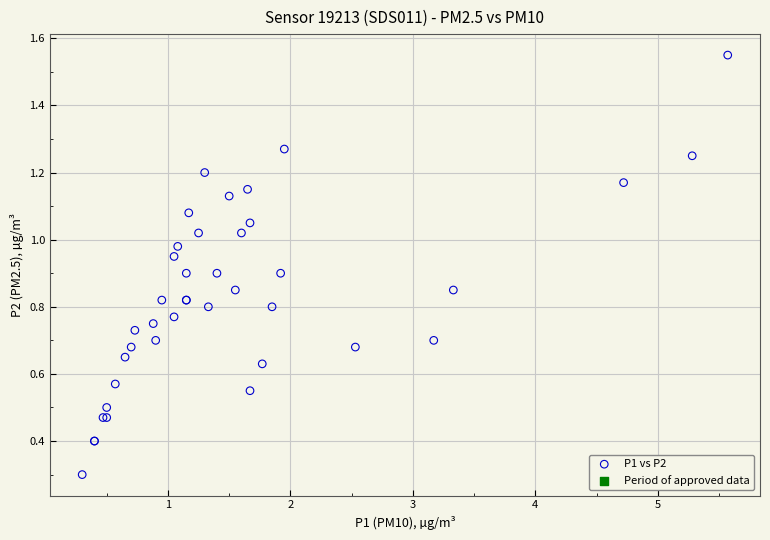

What Y value in the scatter plot is closest to 0?

0.3